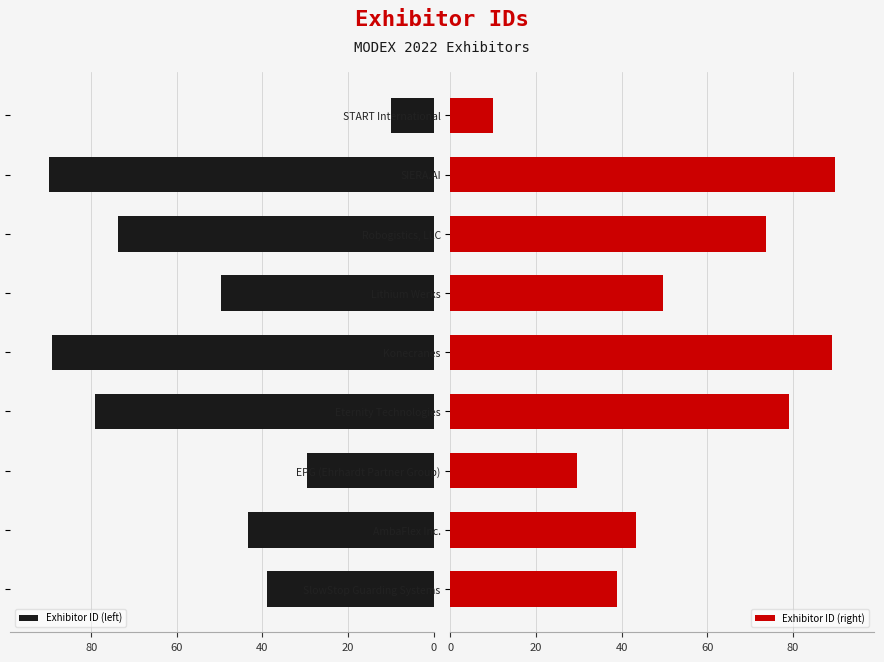

What is the lowest value of the Exhibitor ID (left) series?

10.0